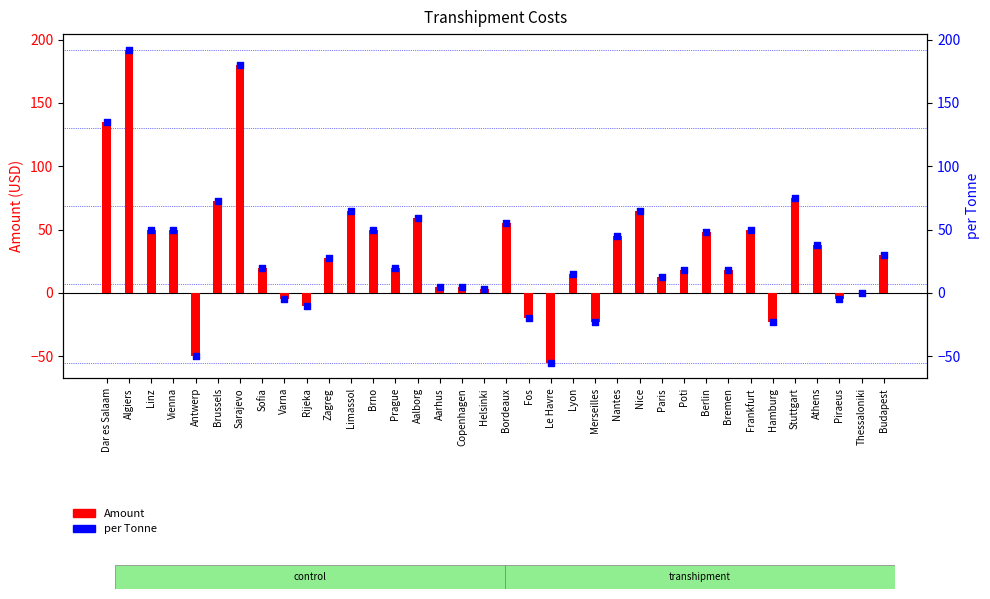

At which category is the sum across all series the highest?

Algiers